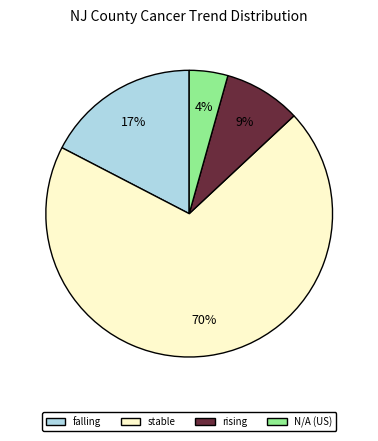

To the nearest percent, what percentage of the pie is rising?

9%